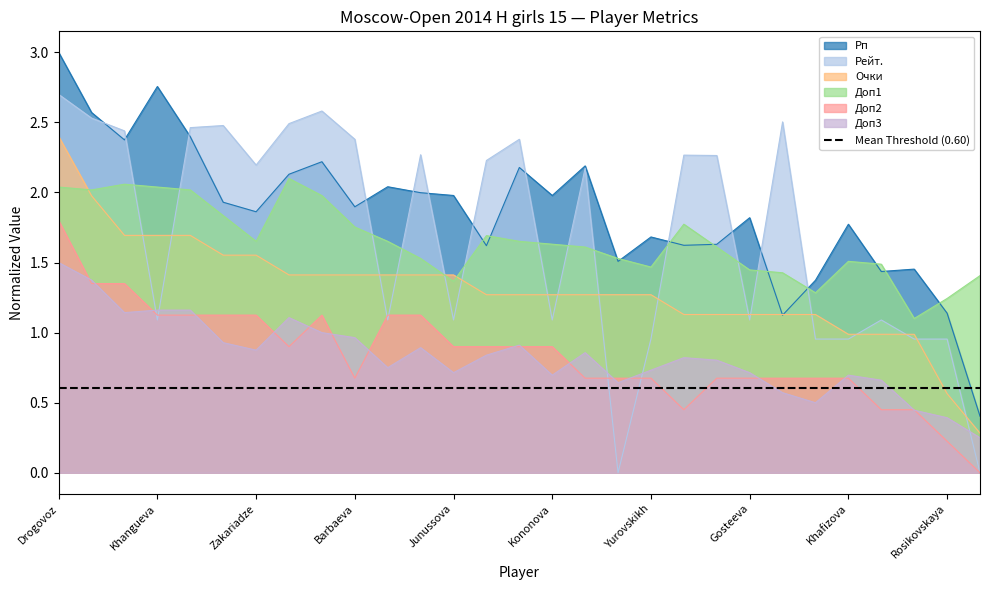

True or false: Рп has more than 1 interior local peaks.

True